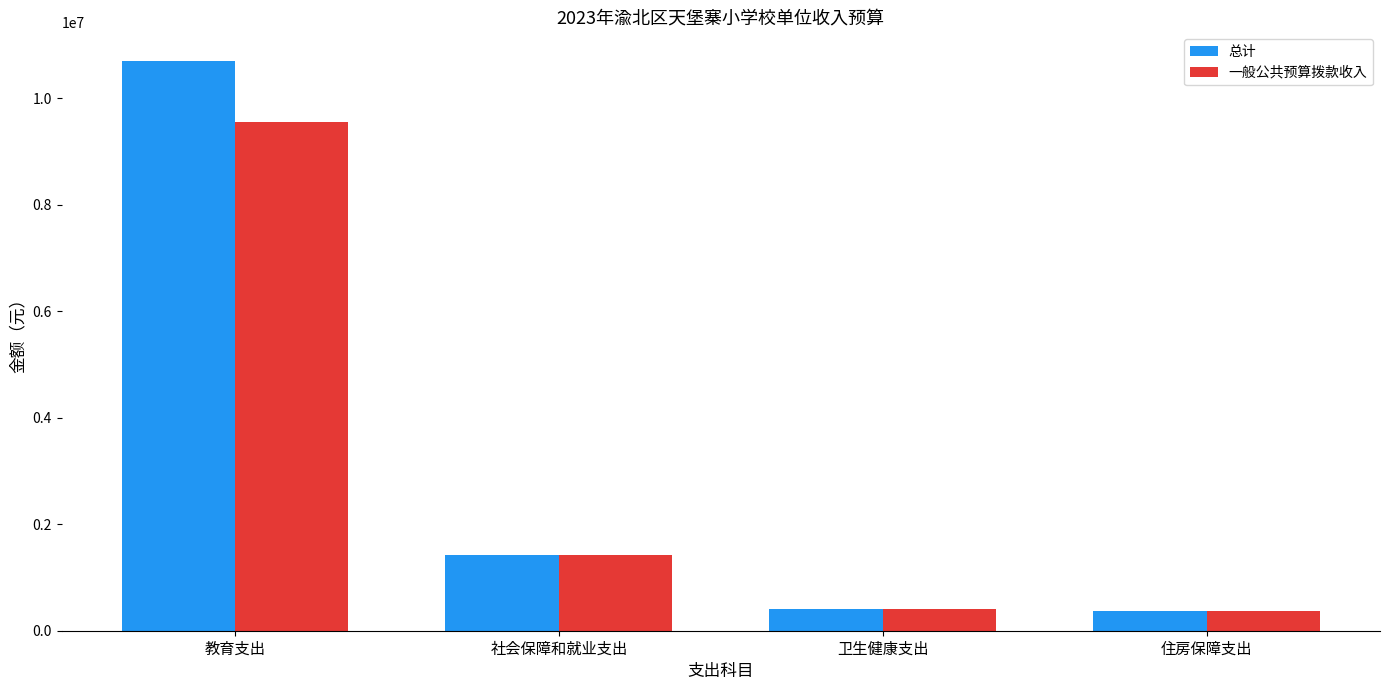

What is the approximate value of 总计 at 社会保障和就业支出?

1414713.2